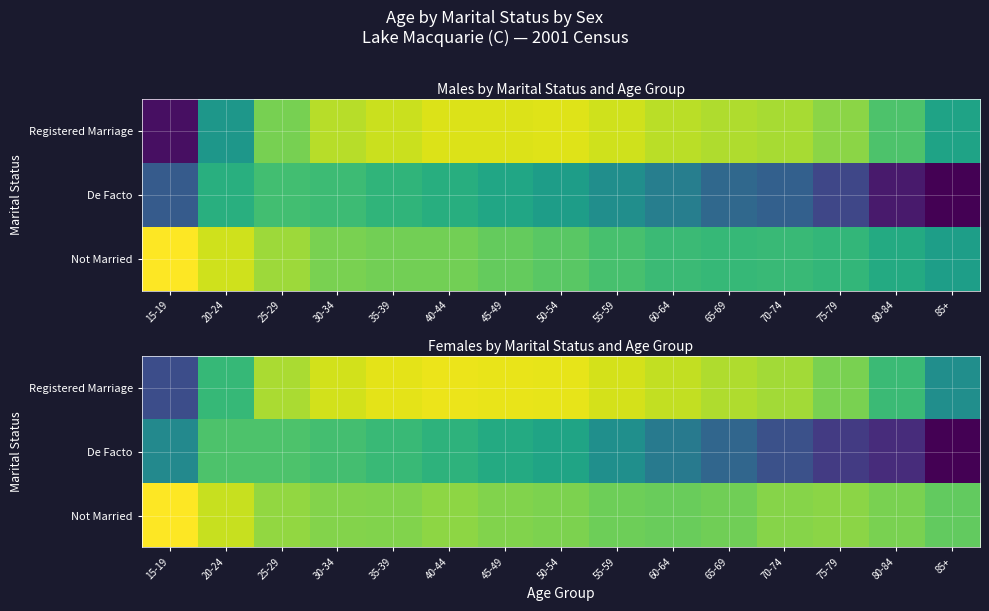

At which label does De Facto reach its minimum?

85+